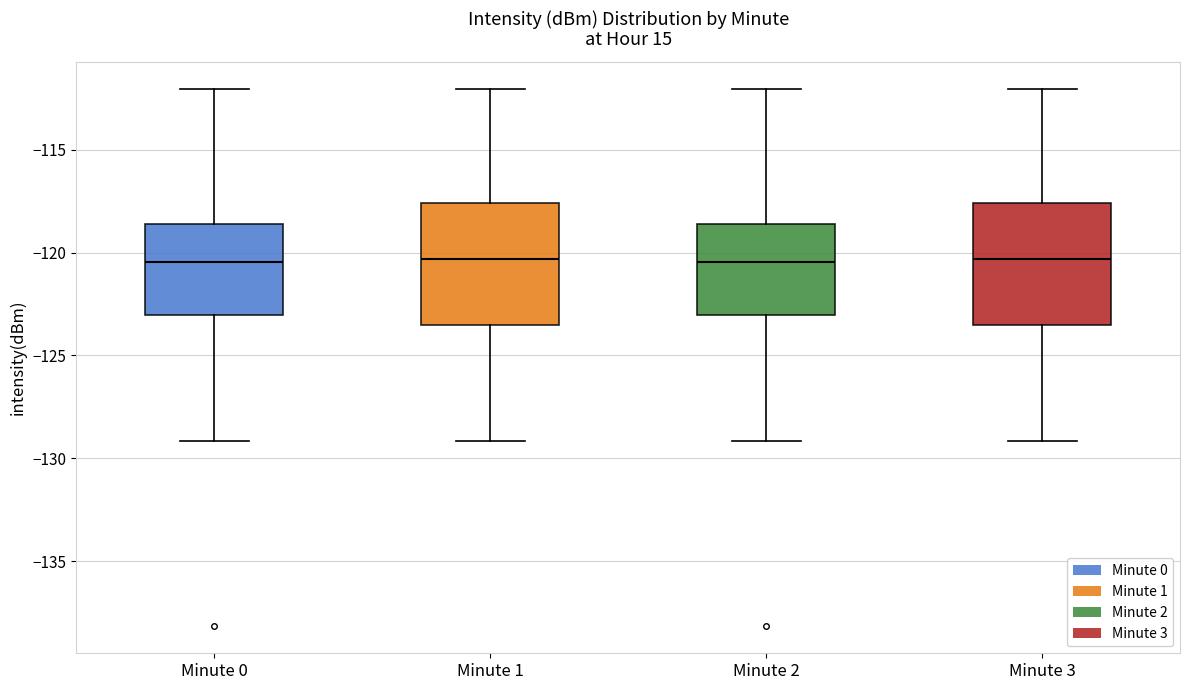

Where does the upper whisker of the box for Minute 0 end on the y-axis? The values are not printed on the chart, so give them approximately, as read against the axis.

-112.0